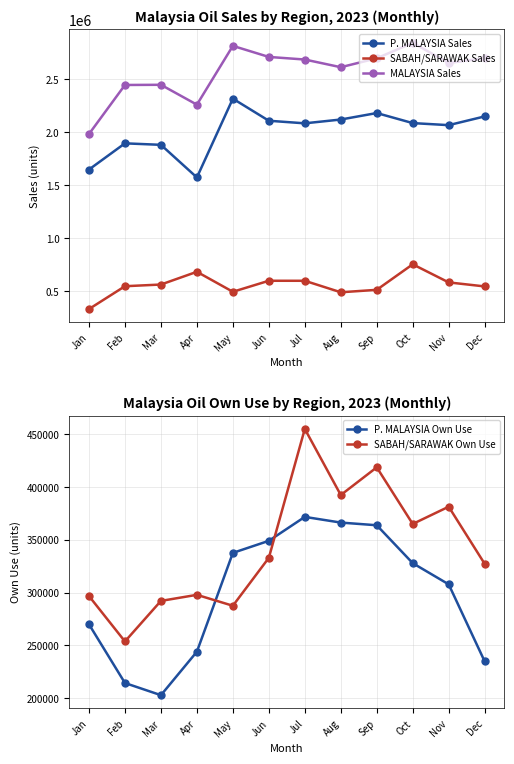

Is it true that SABAH/SARAWAK Own Use equals 333005 at Jun?

True